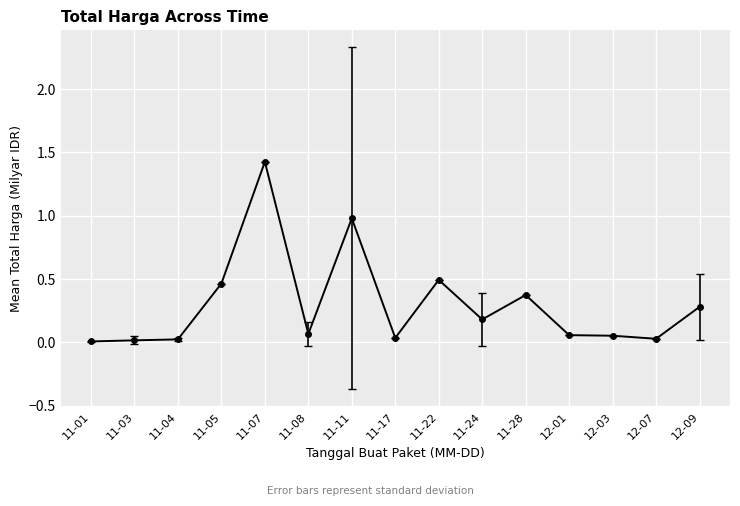

True or false: the data has more than 0 interior local peaks.

True